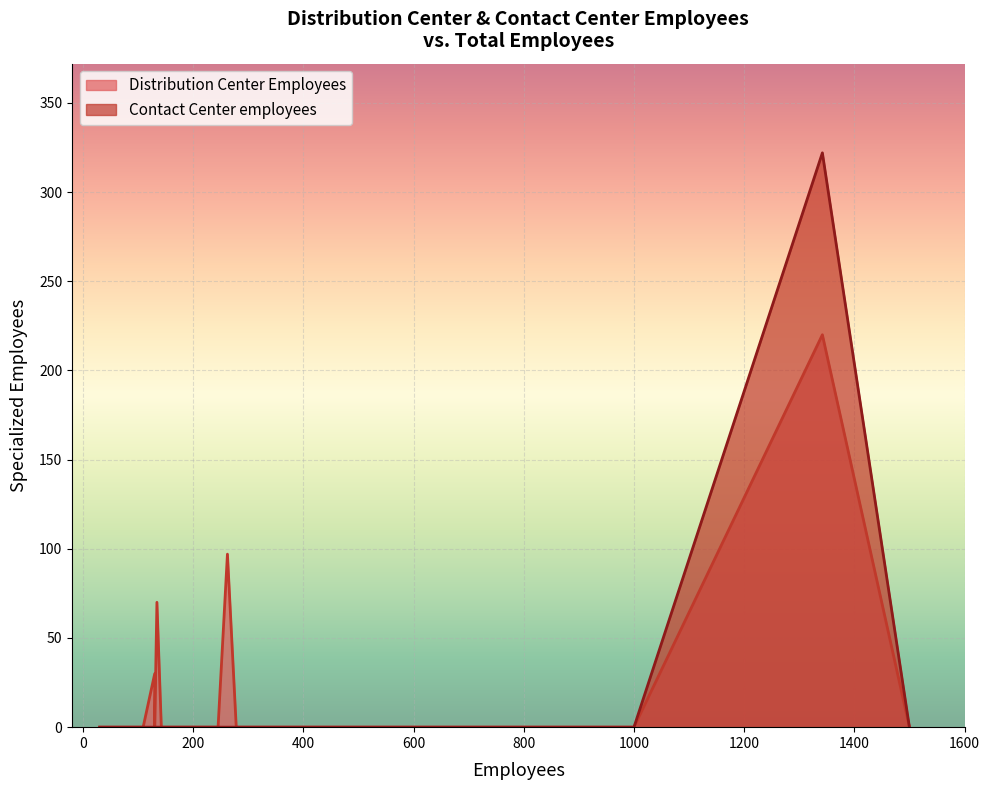

List the series in order of their overall mean, lowest first.

Contact Center employees, Distribution Center Employees